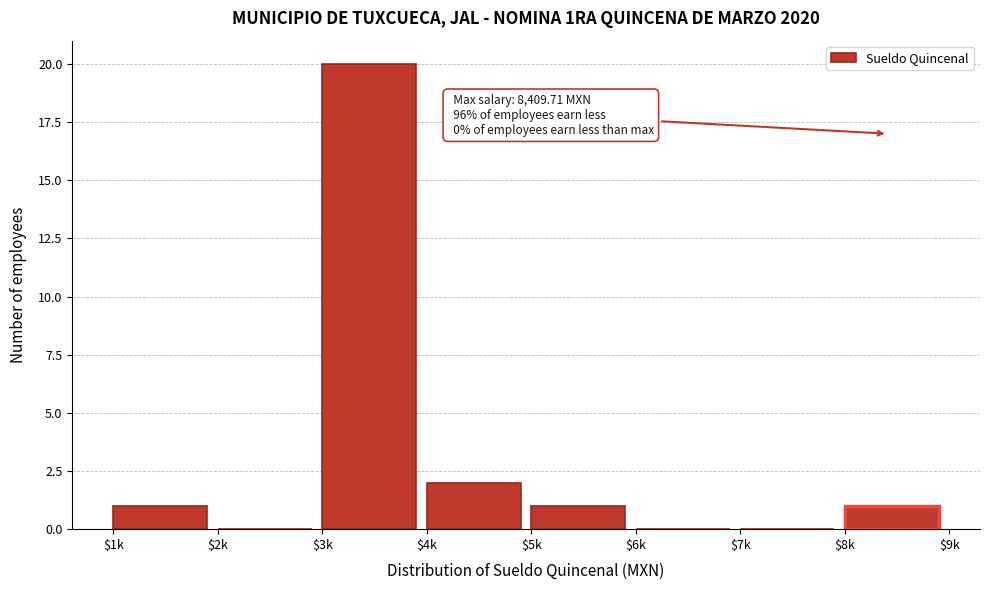

The value at $8k is 1. True or false?

True